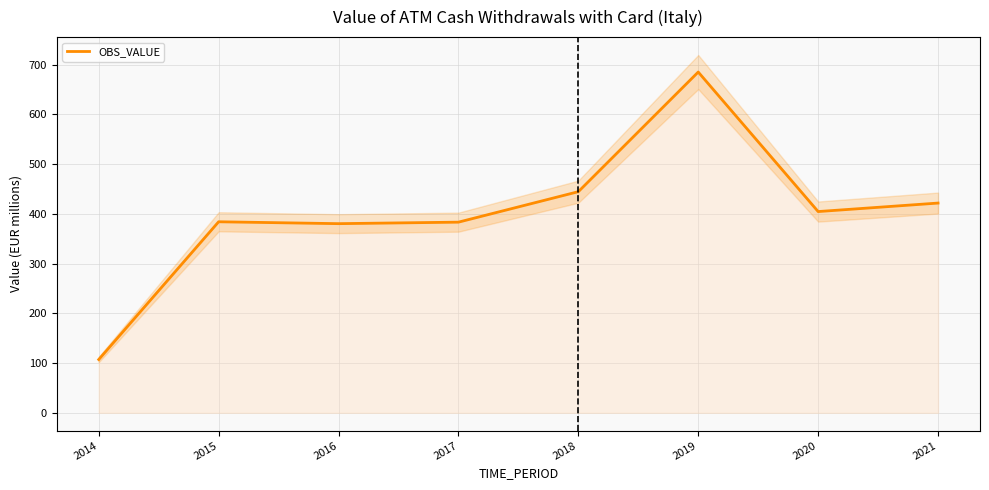

What is the average value?

401.3